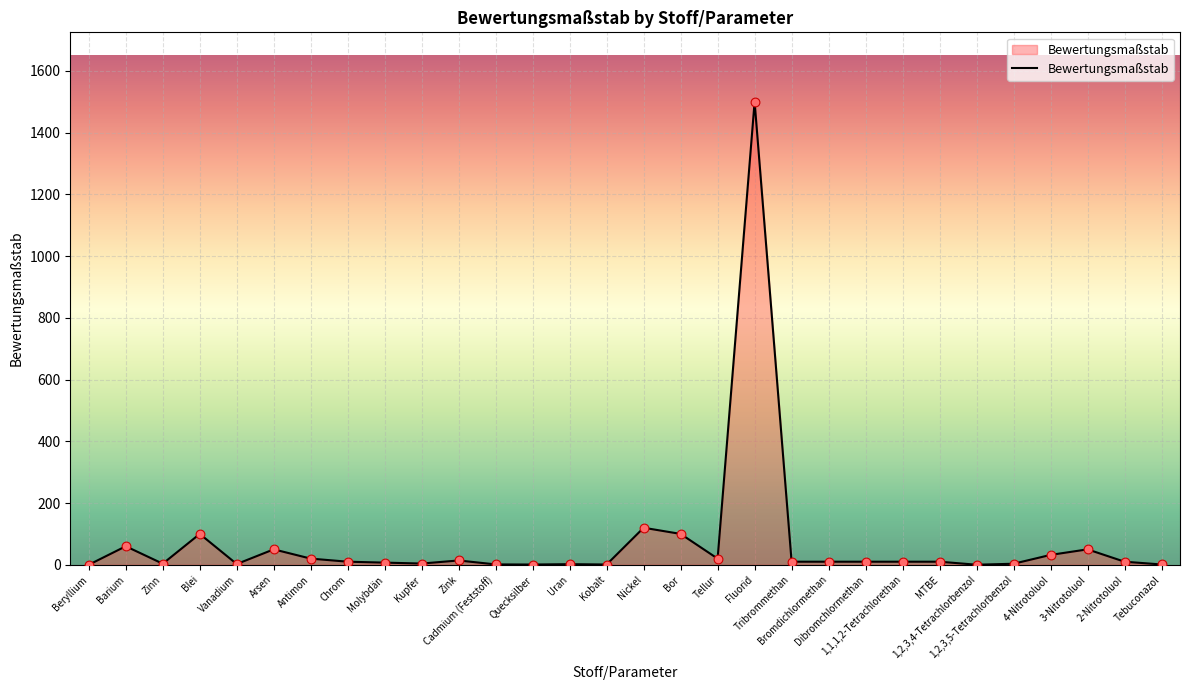

What is the change in value from Barium to Blei?

+40.0